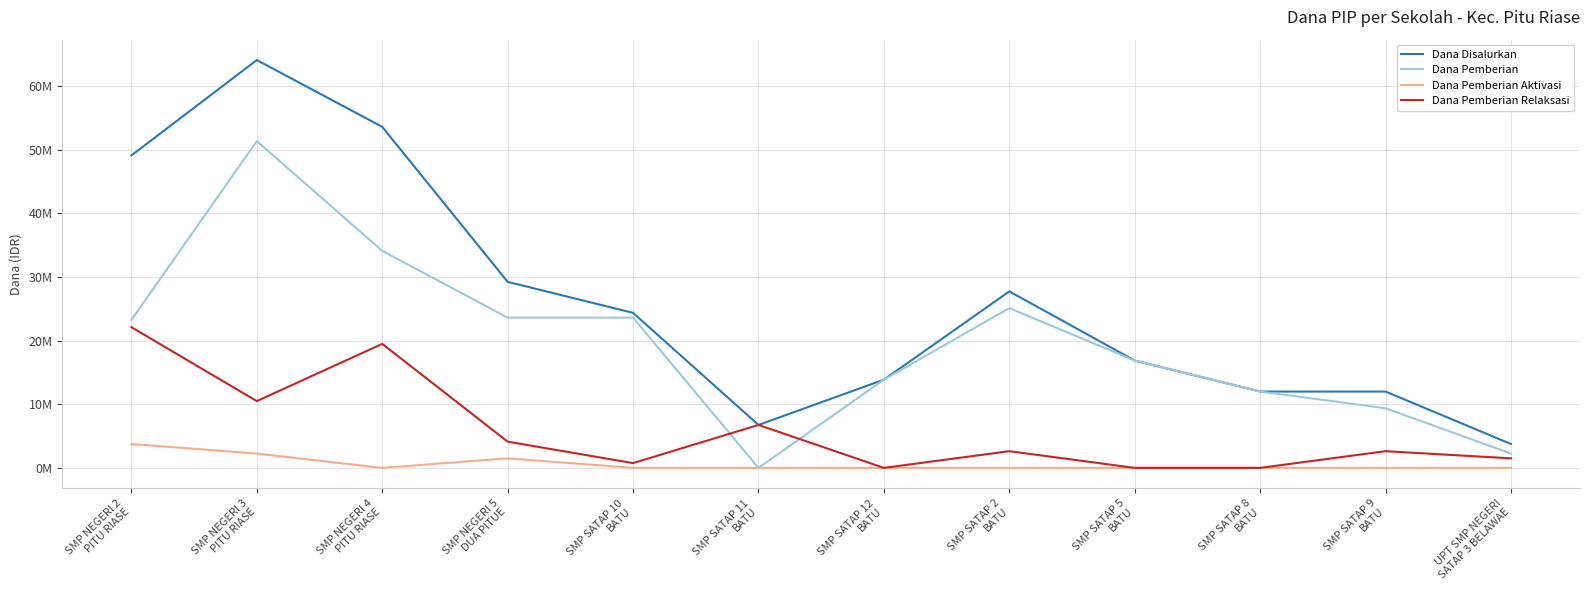

What are all the series names shown in the legend?

Dana Disalurkan, Dana Pemberian, Dana Pemberian Aktivasi, Dana Pemberian Relaksasi